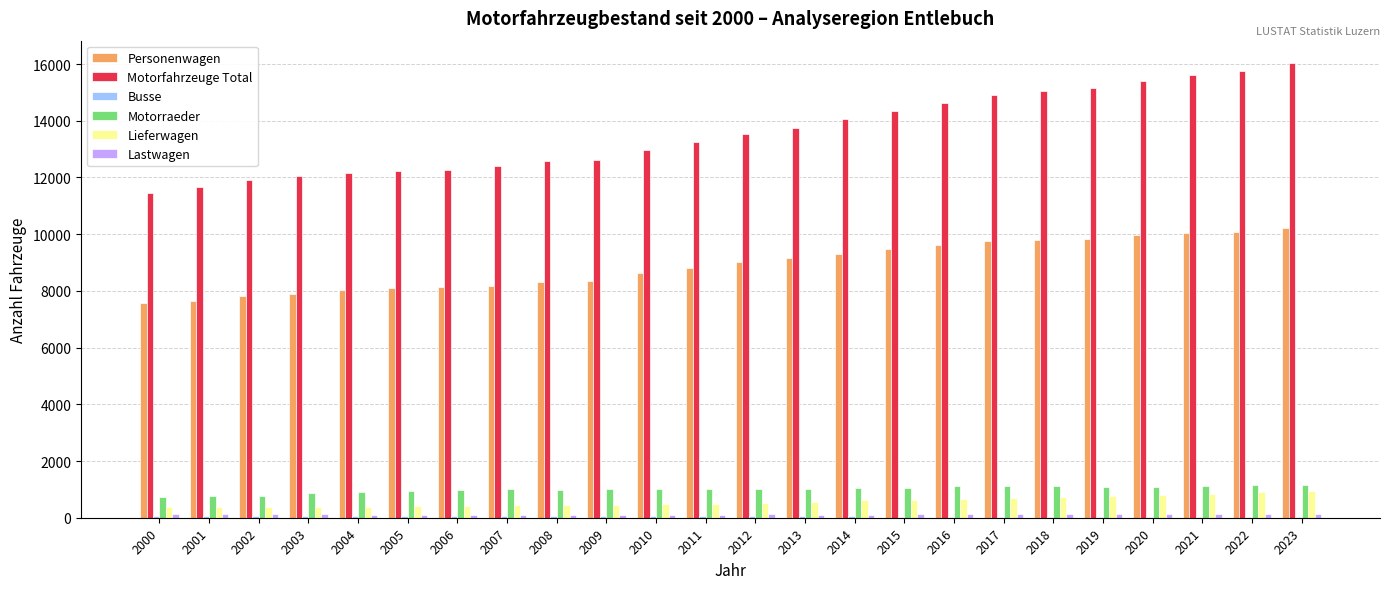

How many distinct data groups are displayed?

6